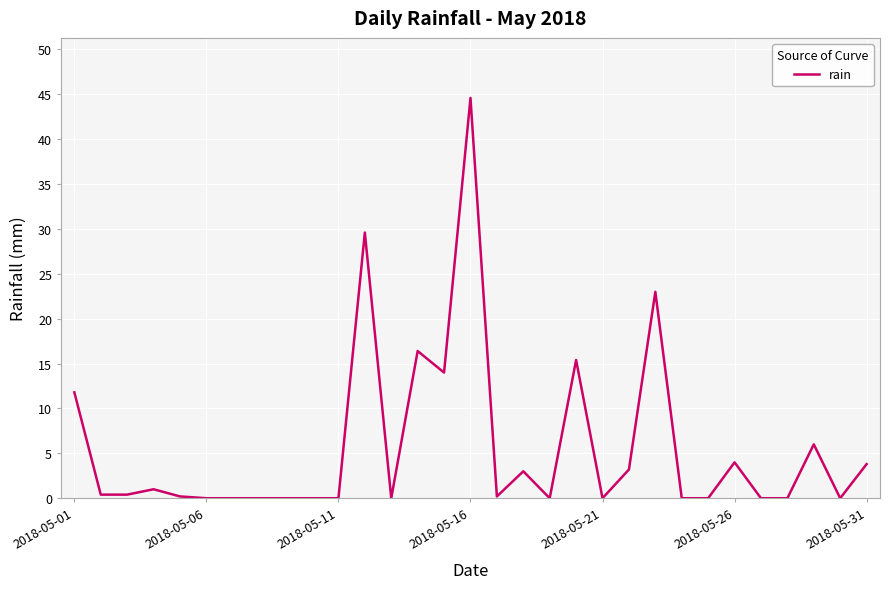

What is the maximum value shown in the chart?

44.6